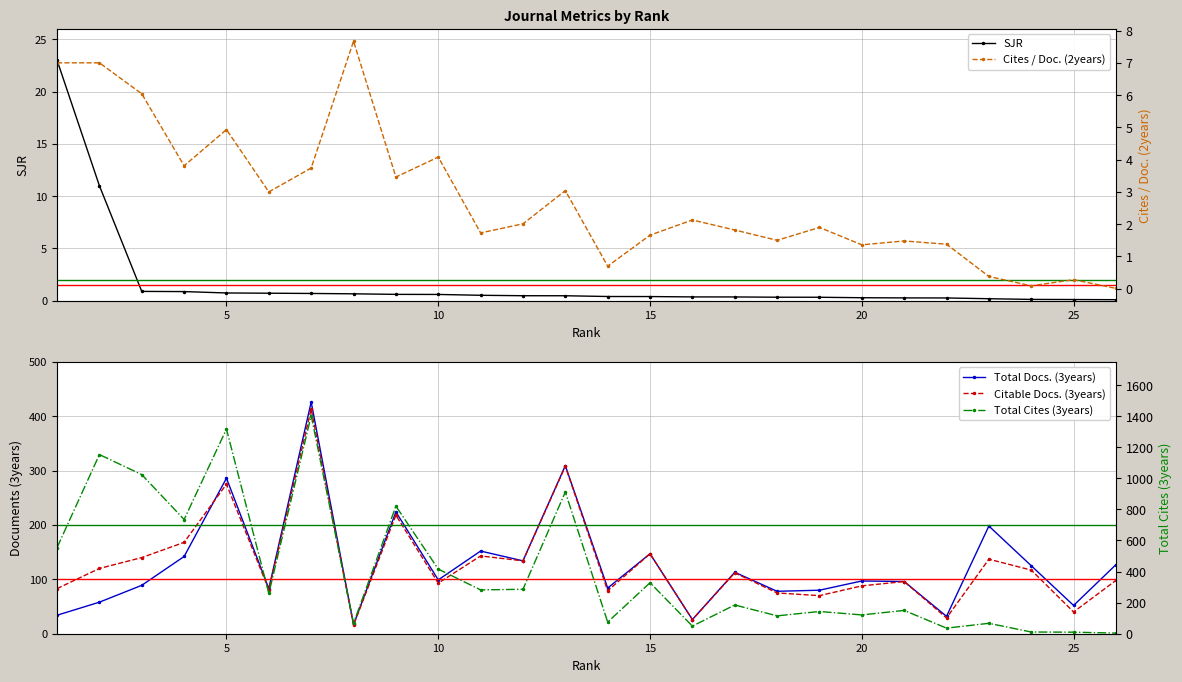

What are all the series names shown in the legend?

SJR, Total Docs. (3years), Citable Docs. (3years), Cites / Doc. (2years), Total Cites (3years)